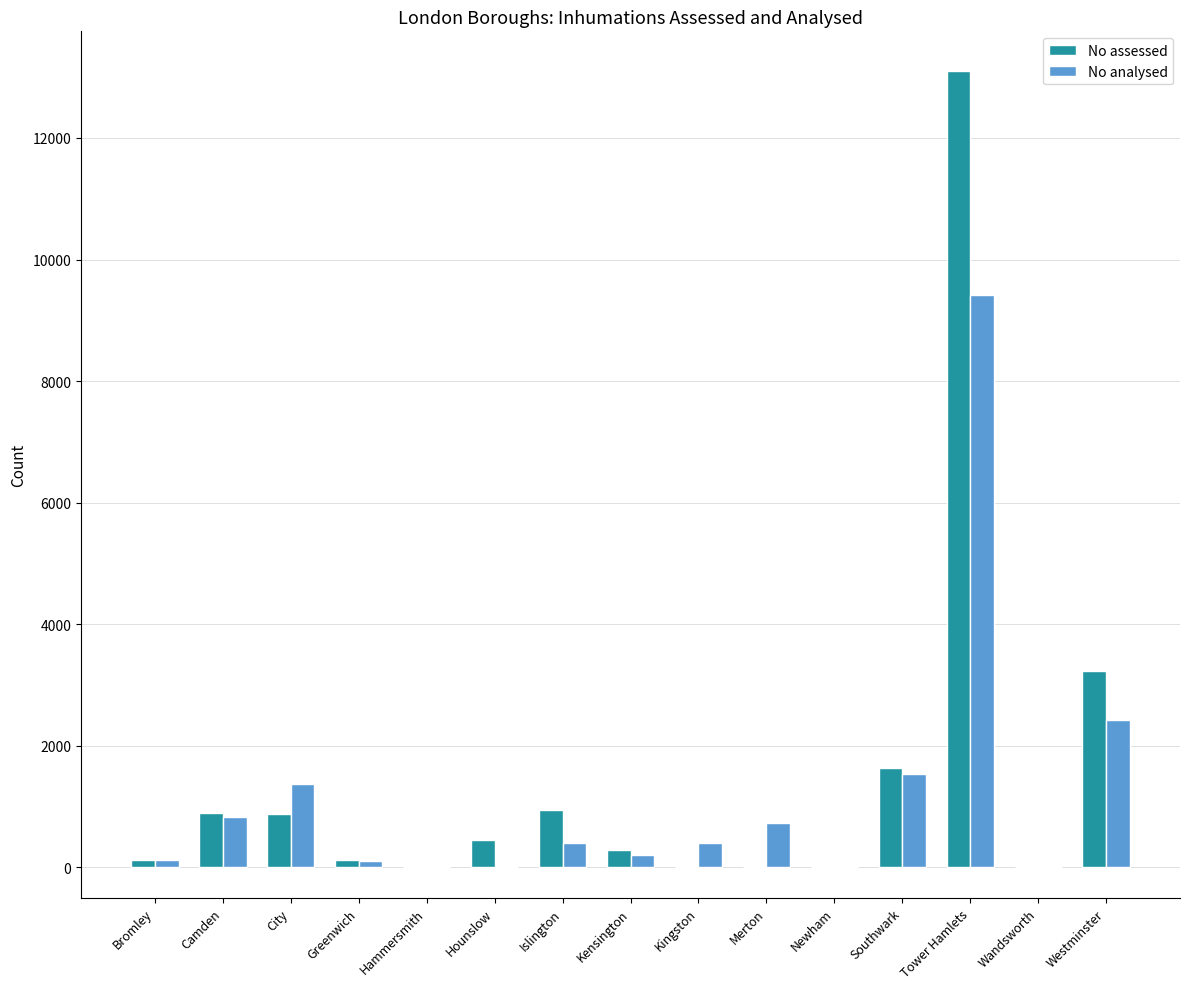

Which series changed the most between Camden and Newham?

No assessed